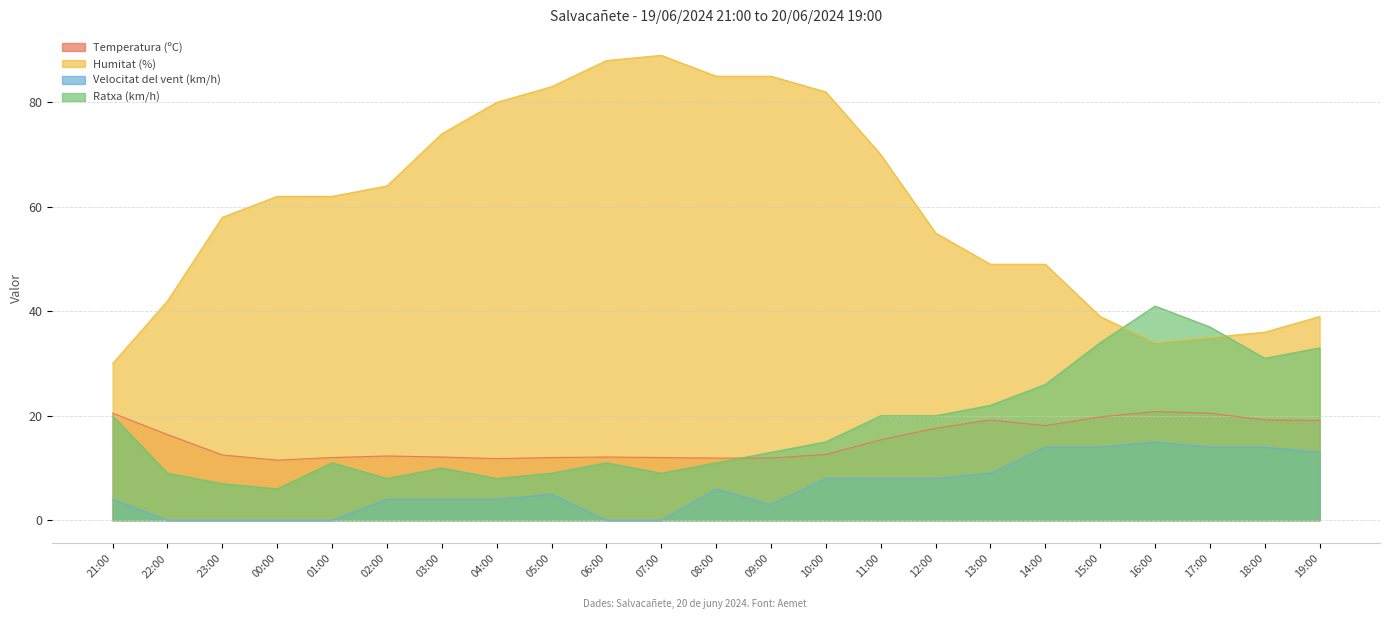

What is the label of the 18th point from the left?

14:00